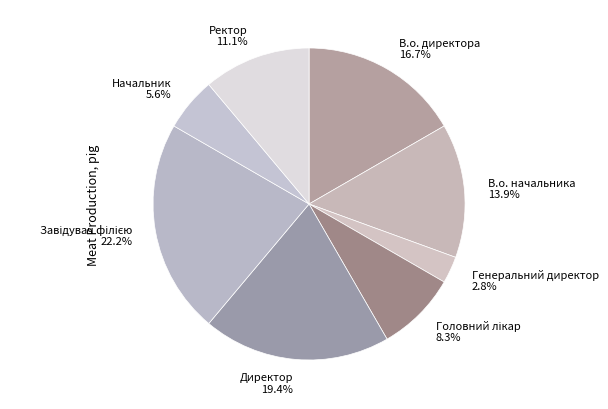

To the nearest percent, what is the combined percentage of Ректор and В.о. директора?

28%